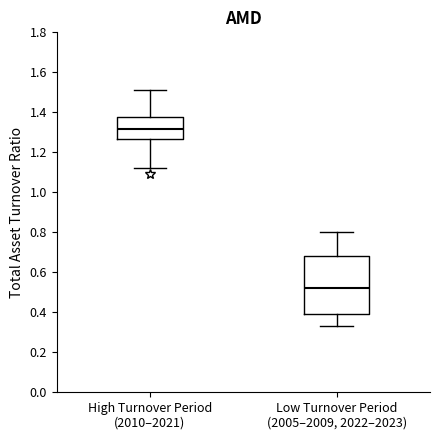

Which box has the highest median line?

High Turnover Period (2010–2021)